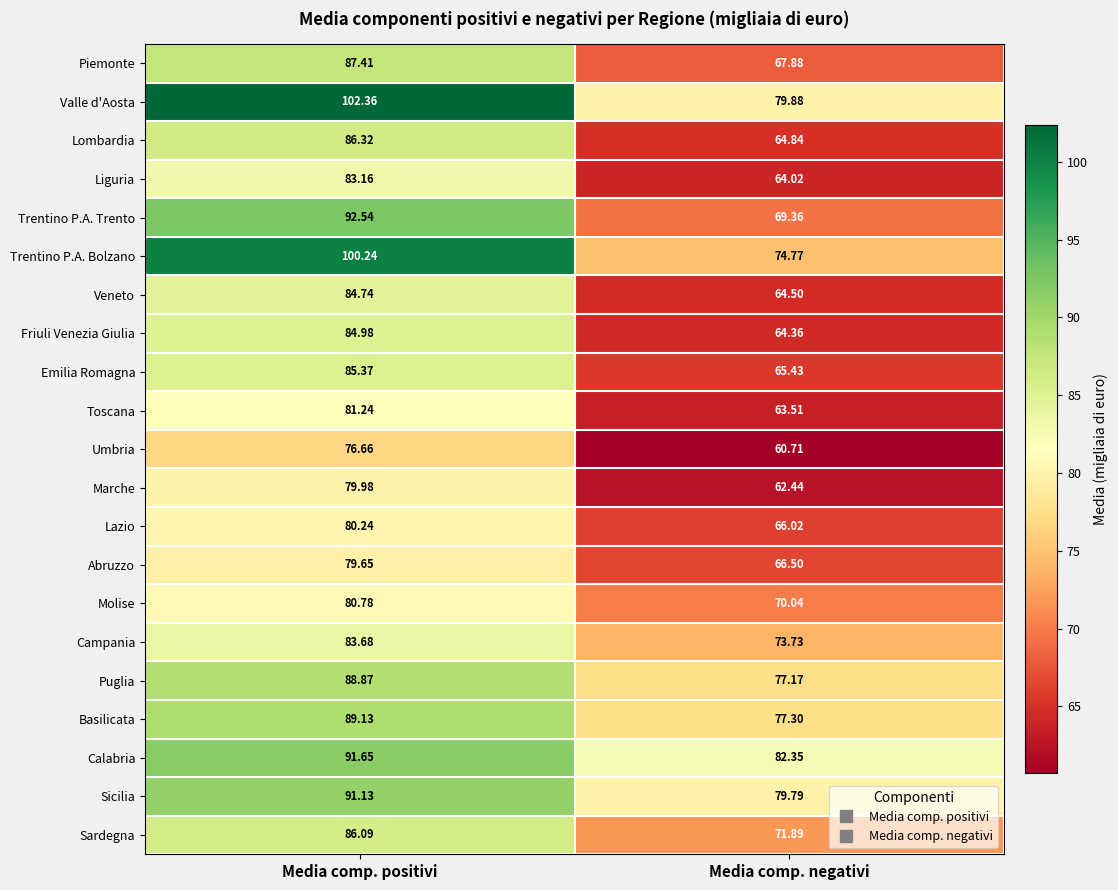

List the labels in order of Campania value, smallest first.

Media comp. negativi, Media comp. positivi